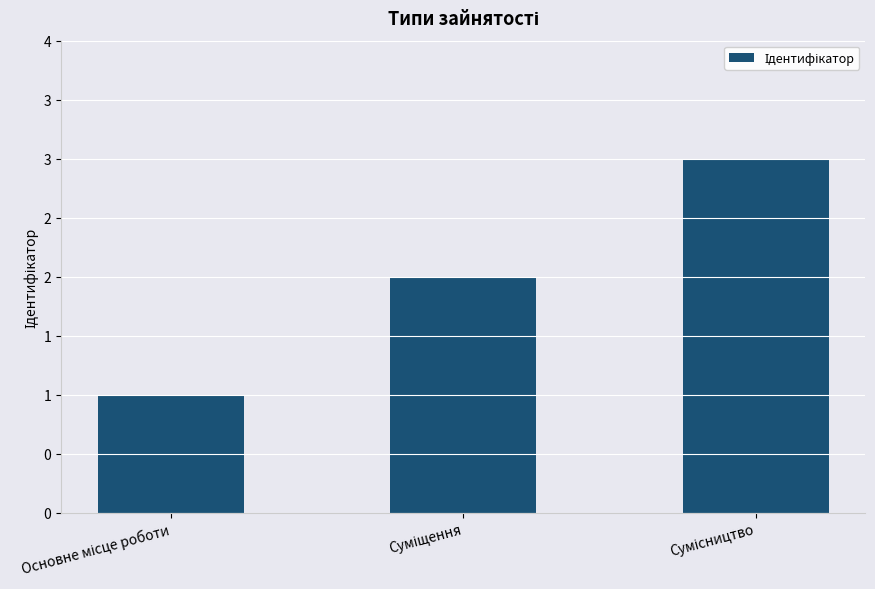

Are the bars horizontal?

No